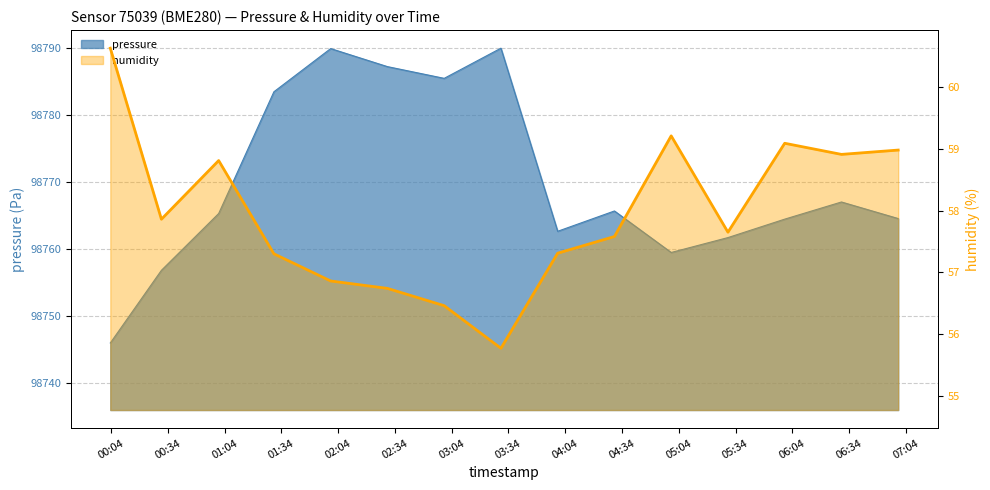

Count the number of data series in this chart.

2